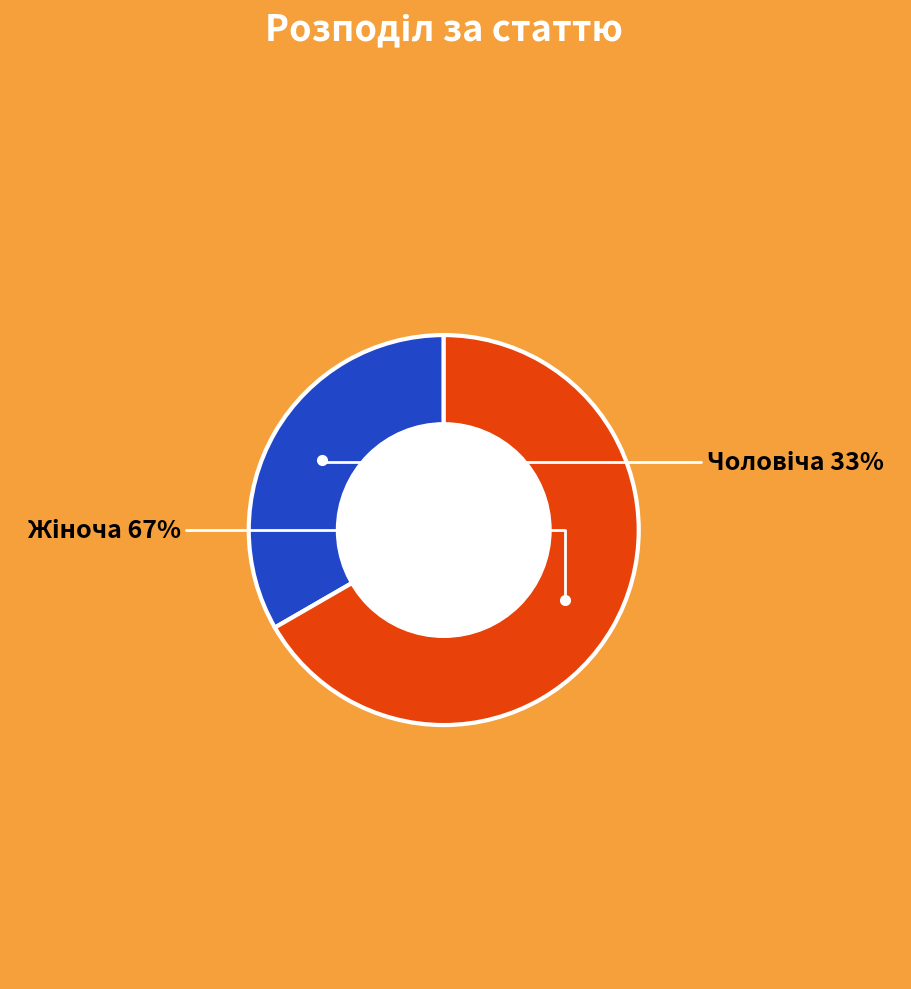

Is there any slice that represents more than half of the pie?

Yes